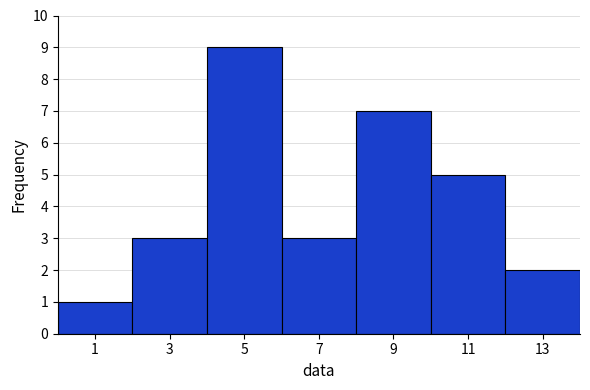

How tall is the bar that spans 0 to 2 on the x-axis? The values are not printed on the chart, so give them approximately, as read against the axis.

1